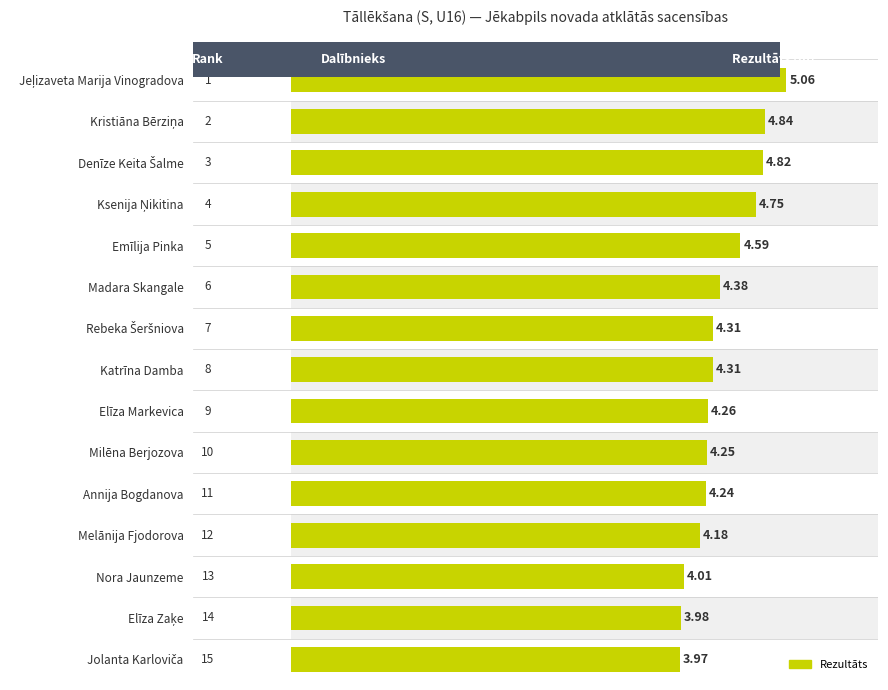

What is the average value?

4.4